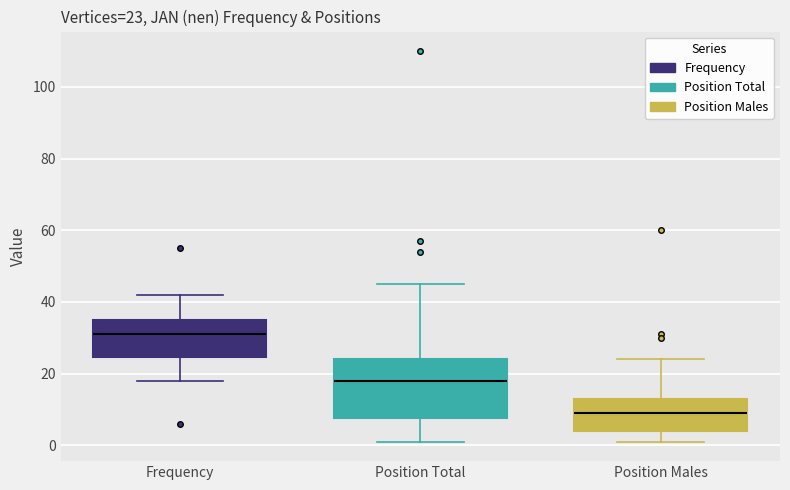

Which box has the lowest median line?

Position Males